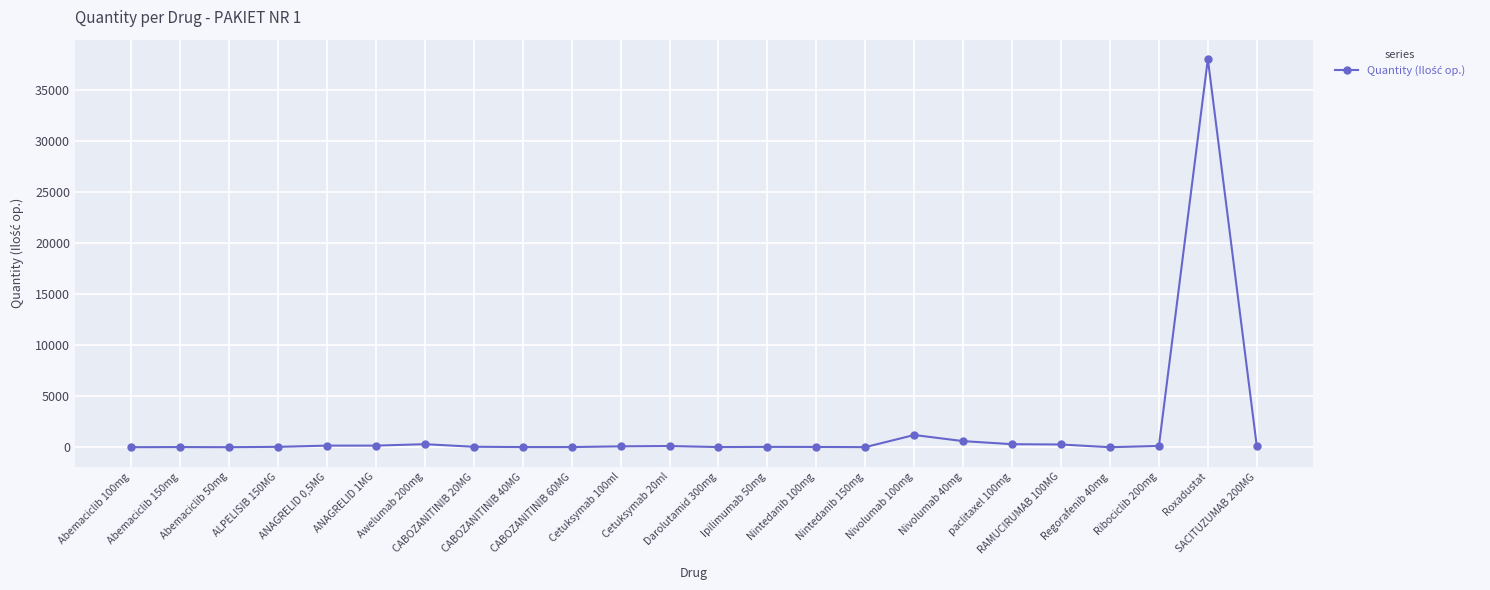

Where is the data nearest to the value 19002?

Nivolumab 100mg